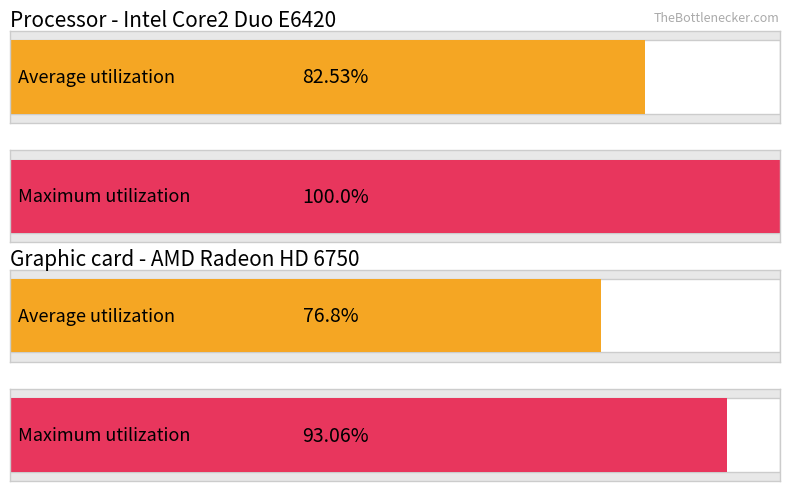

How many bars are there in each group?

2